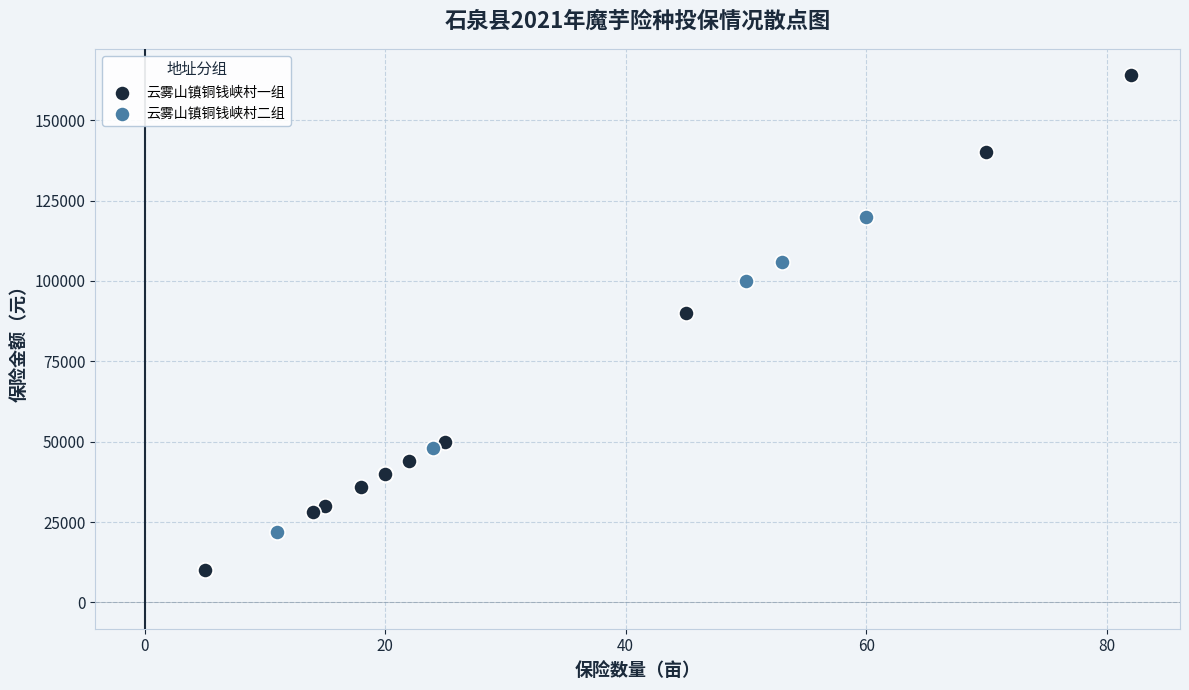

Which series has the largest Y range (max minus min)?

云雾山镇铜钱峡村一组